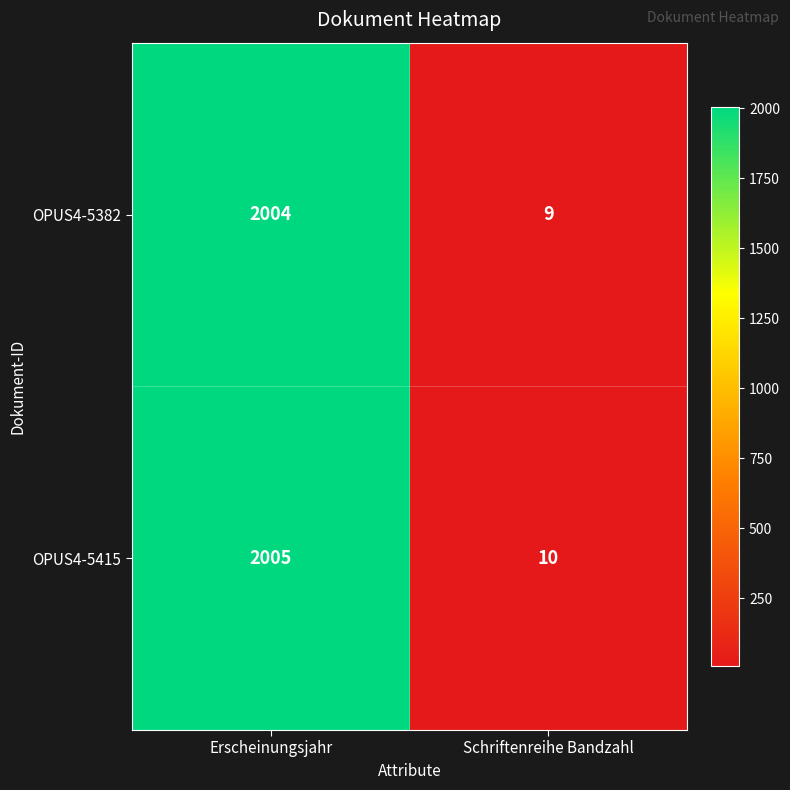

At how many categories does at least one series exceed 1253?

1